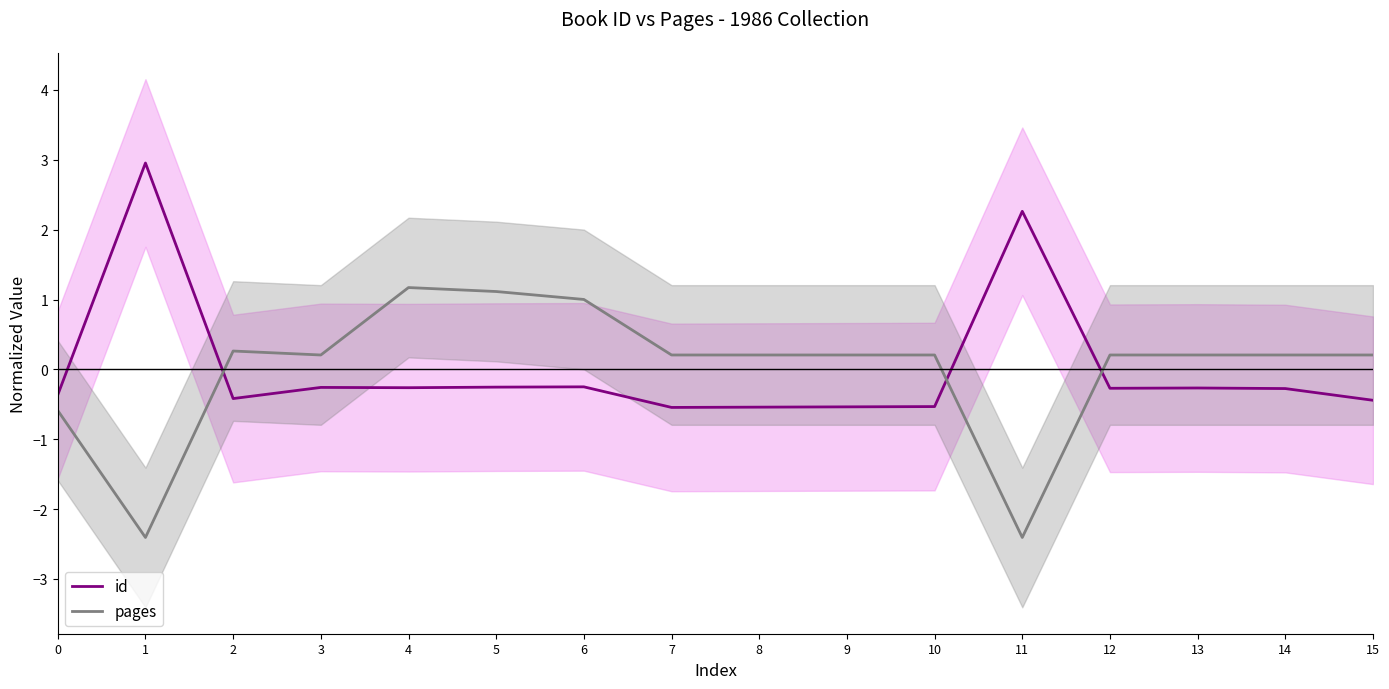

Which label corresponds to the smallest value in the chart?

1